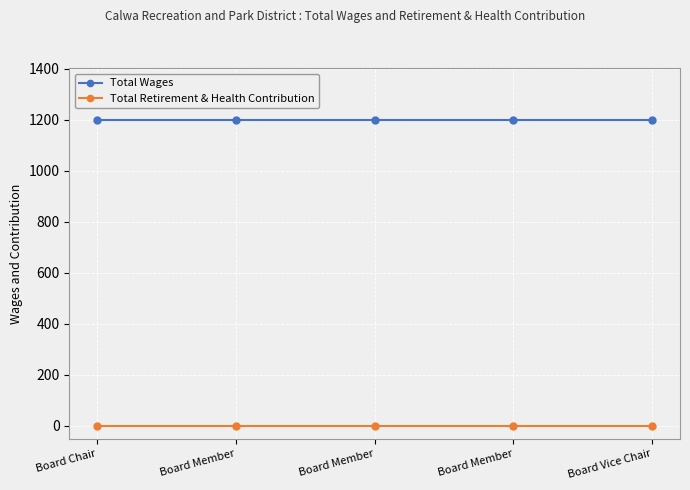

Rank the series by their maximum value, from highest to lowest.

Total Wages, Total Retirement & Health Contribution